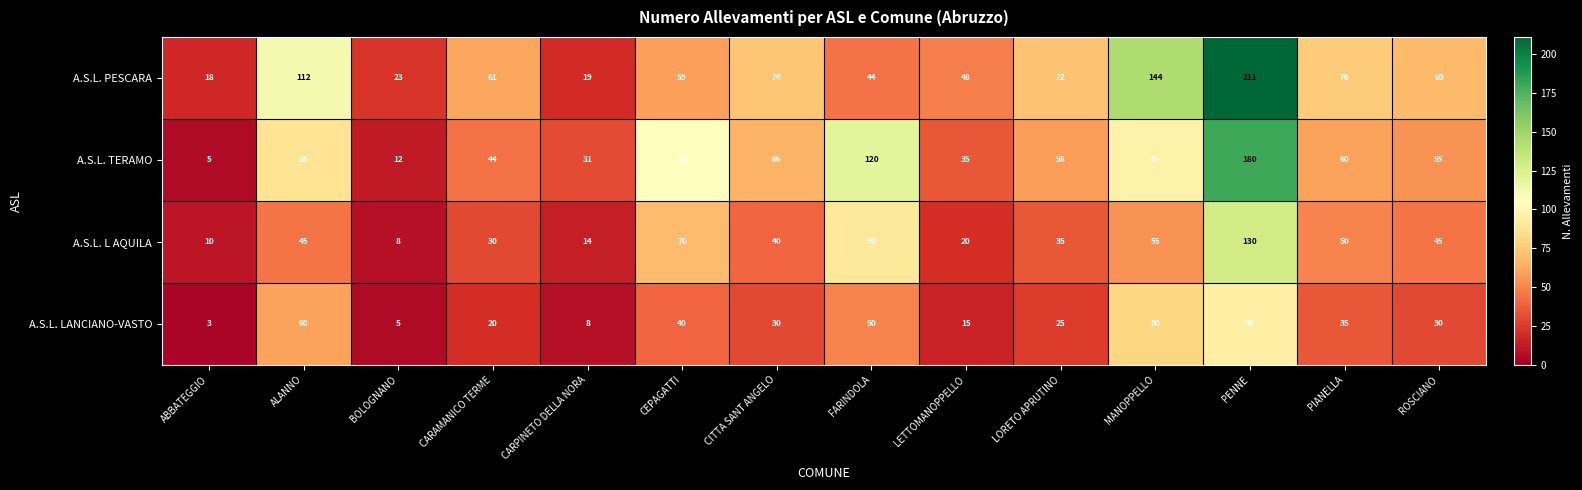

What is the sum of the A.S.L. L AQUILA values at ALANNO and PIANELLA?

95